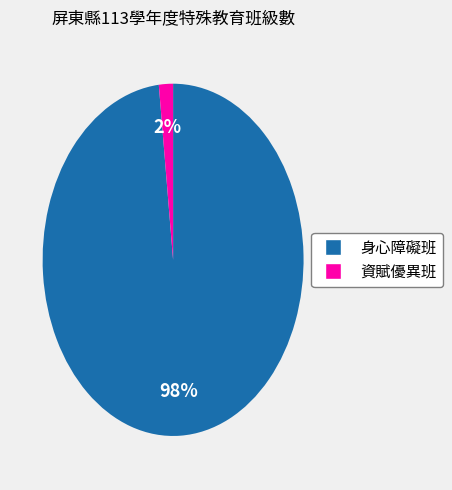

Rank the categories by value from lowest to highest.

資賦優異班, 身心障礙班